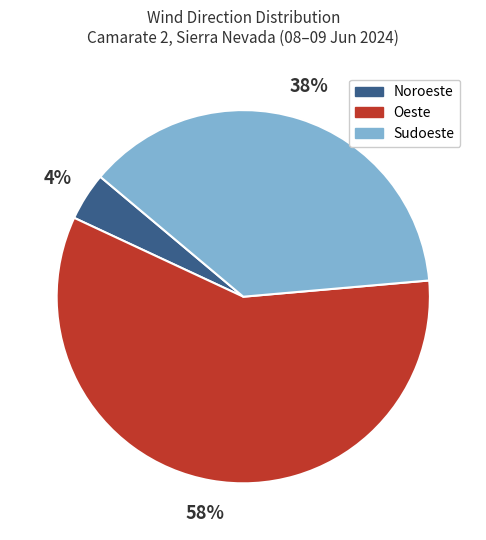

Is there a majority slice in this chart?

Yes